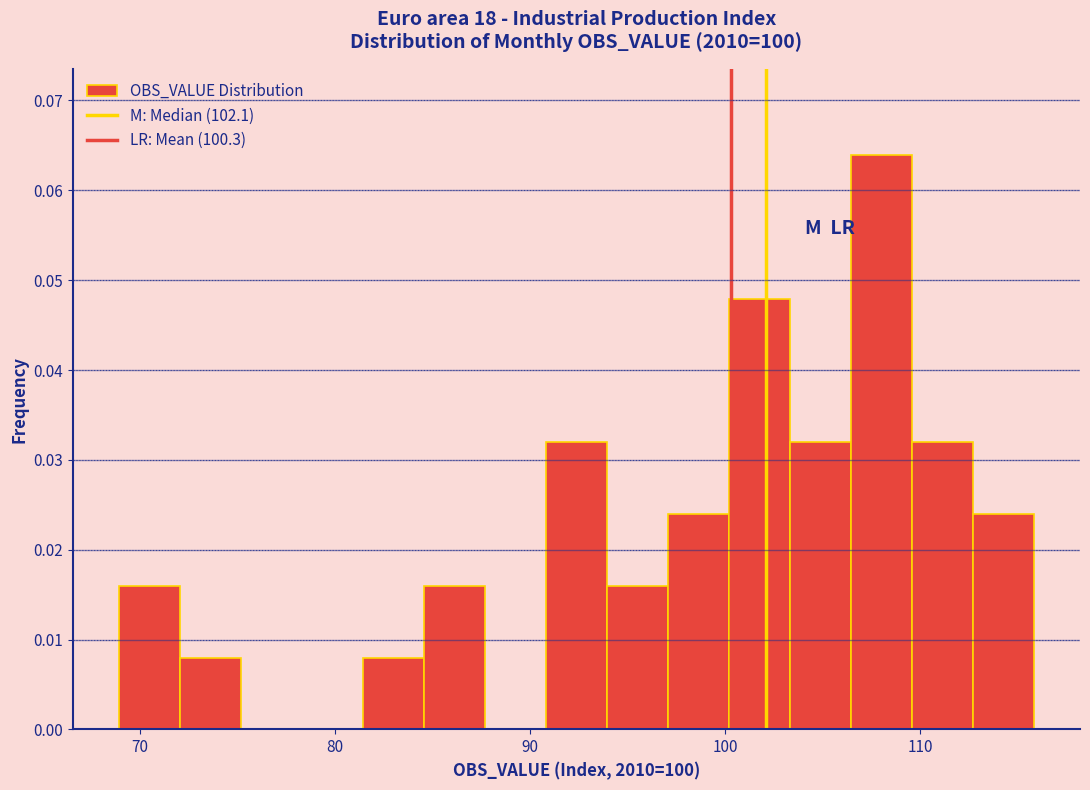

Read against the x-axis, roughly where is the centre of the tallest bar?

108